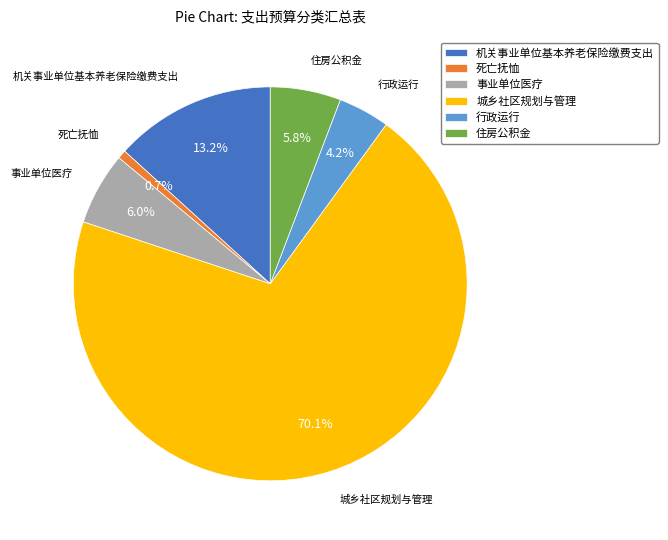

How many slices are in this pie chart?

6